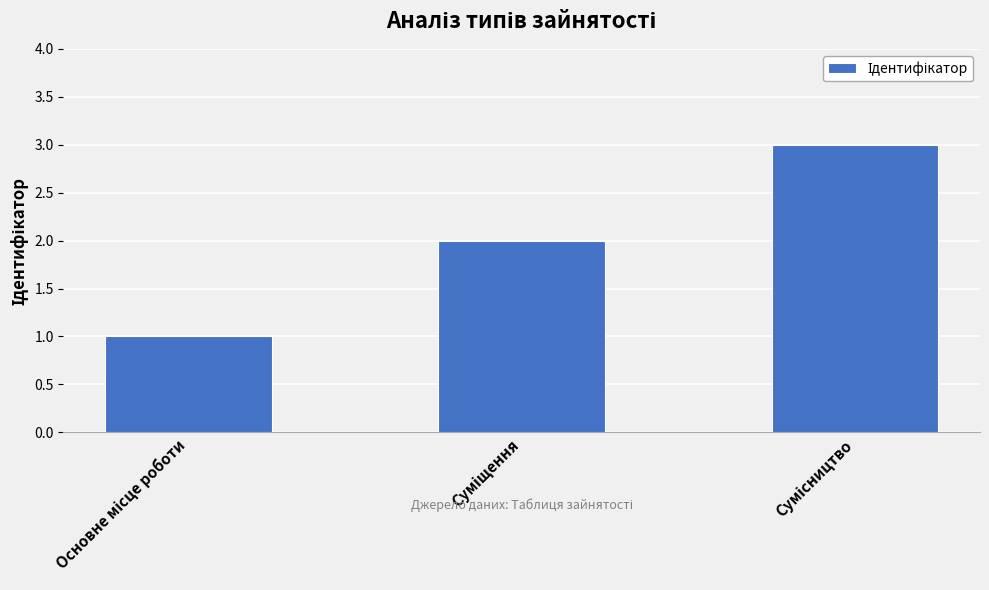

What is the maximum value shown in the chart?

3